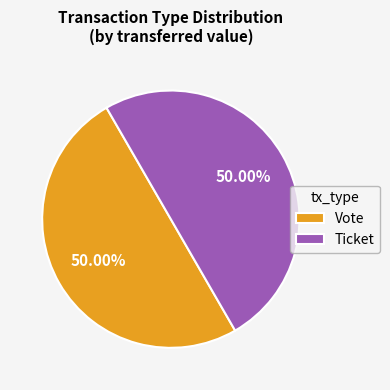

How many slices are in this pie chart?

2